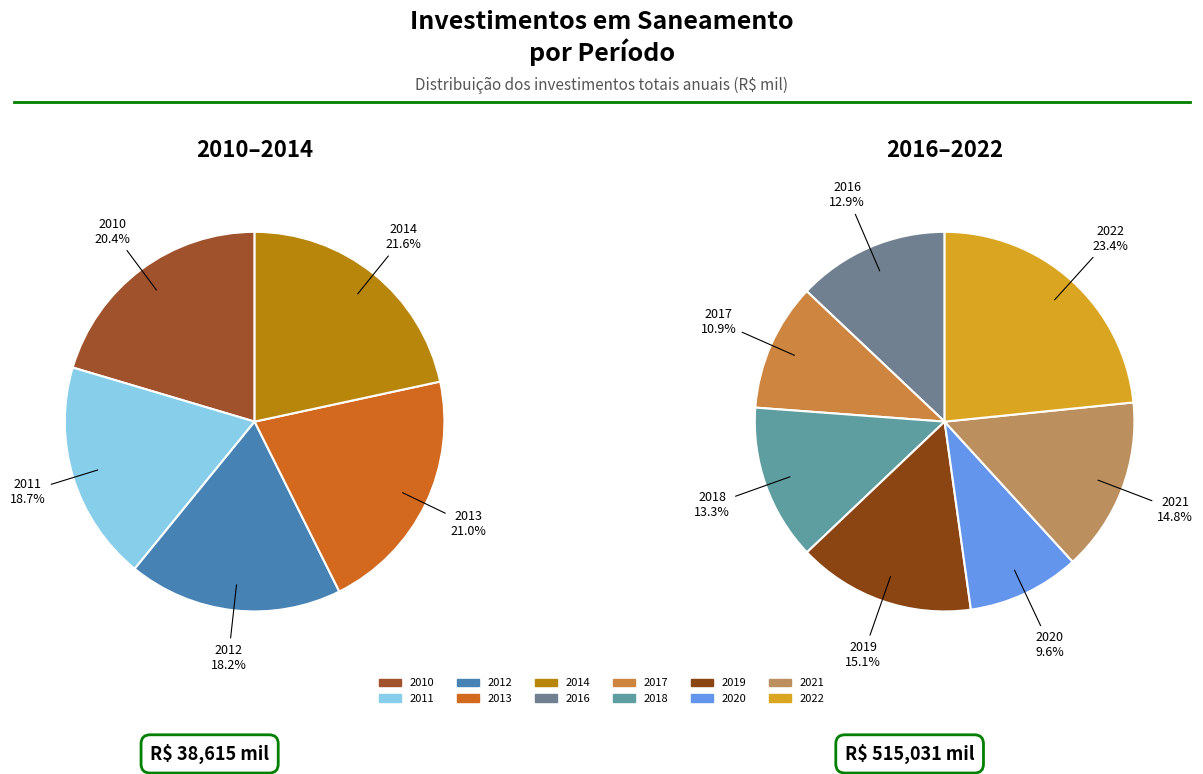

Combined, do 2011 and 2021 account for over 50%?

No